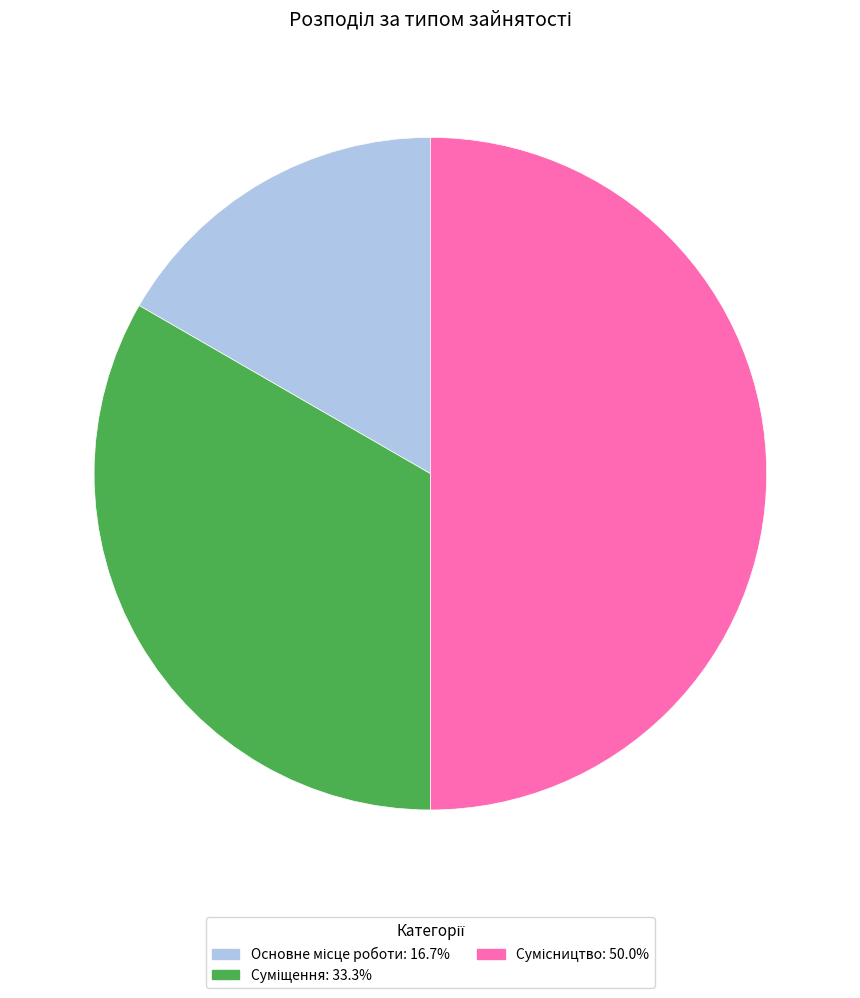

What percentage is NOT represented by Суміщення?

66.7%